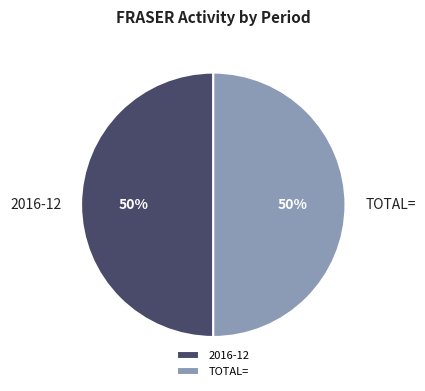

How many segments does this pie chart have?

2